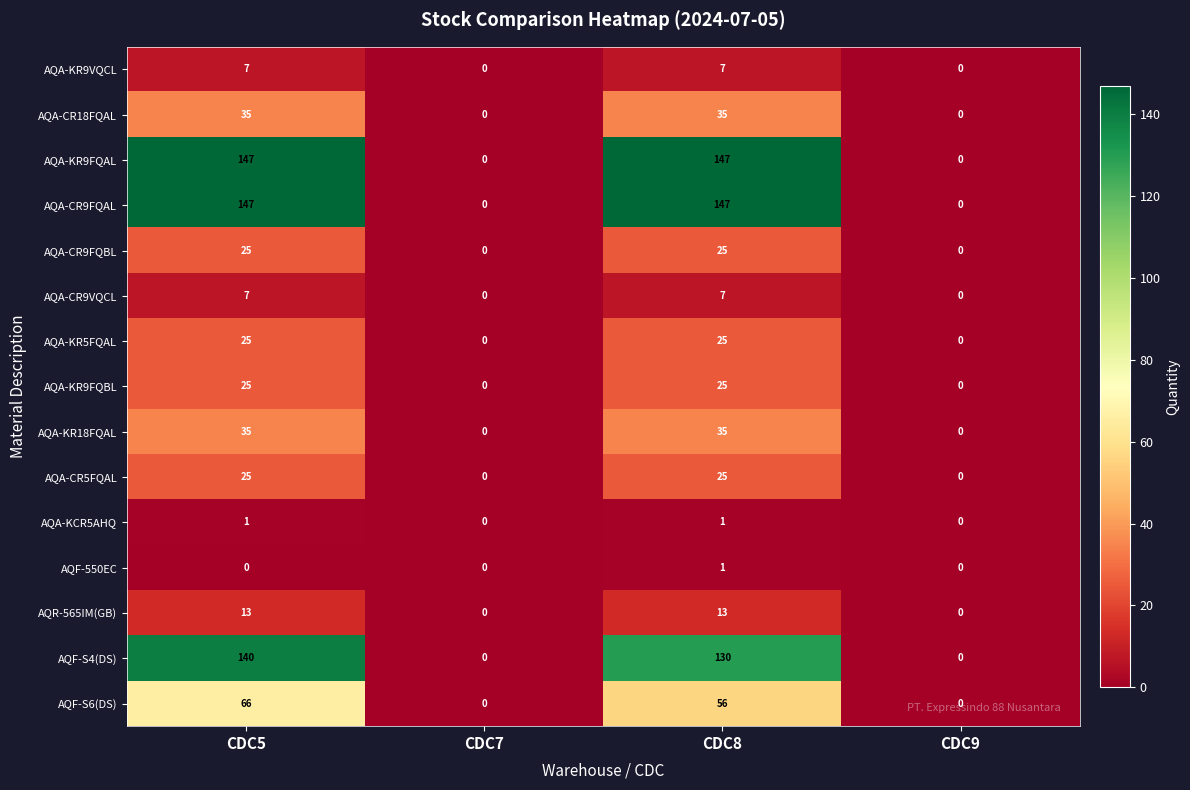

What is the sum of all AQA-KR5FQAL values?

50